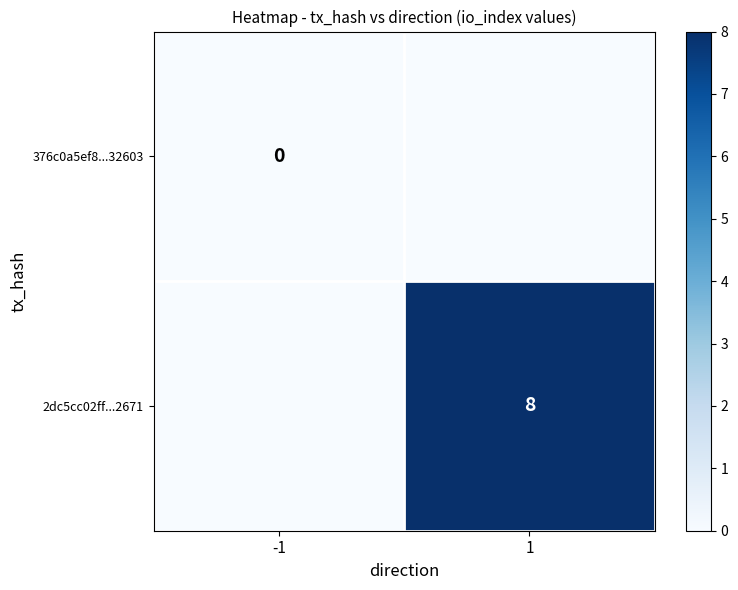

Is it true that 2dc5cc02ff...2671 equals 11 at 1?

False